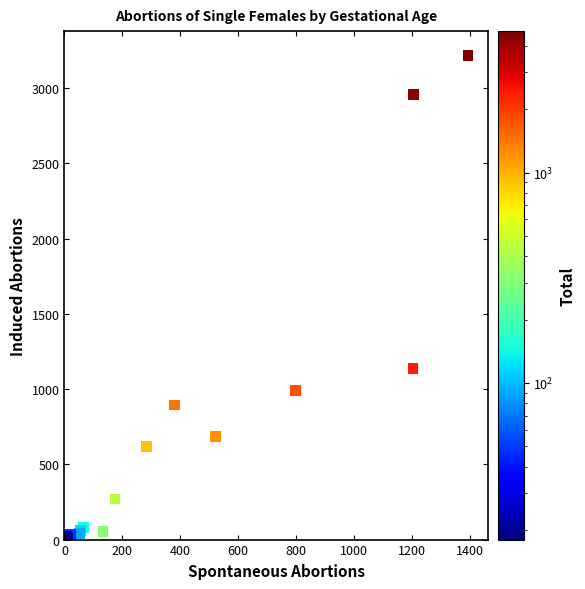

What Y value in the scatter plot is closest to 1613?

1139